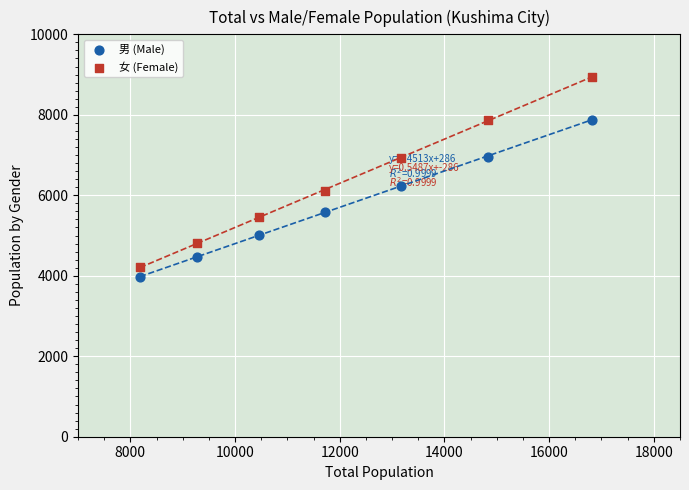

What is the X range (max minus min) for the scatter plot?

8639